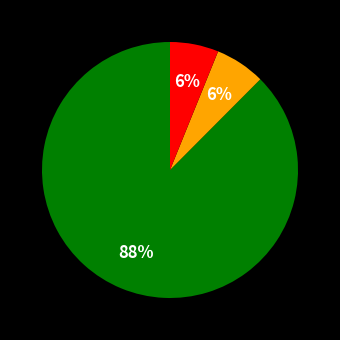

To the nearest percent, what is the average slice percentage?

33%